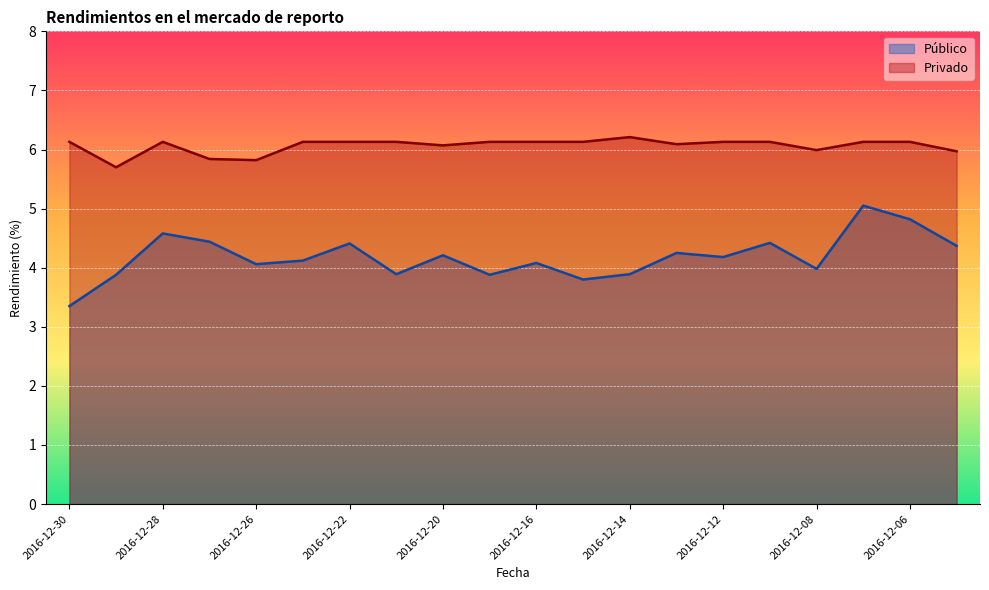

Does the chart display data point markers on the line(s)?

No